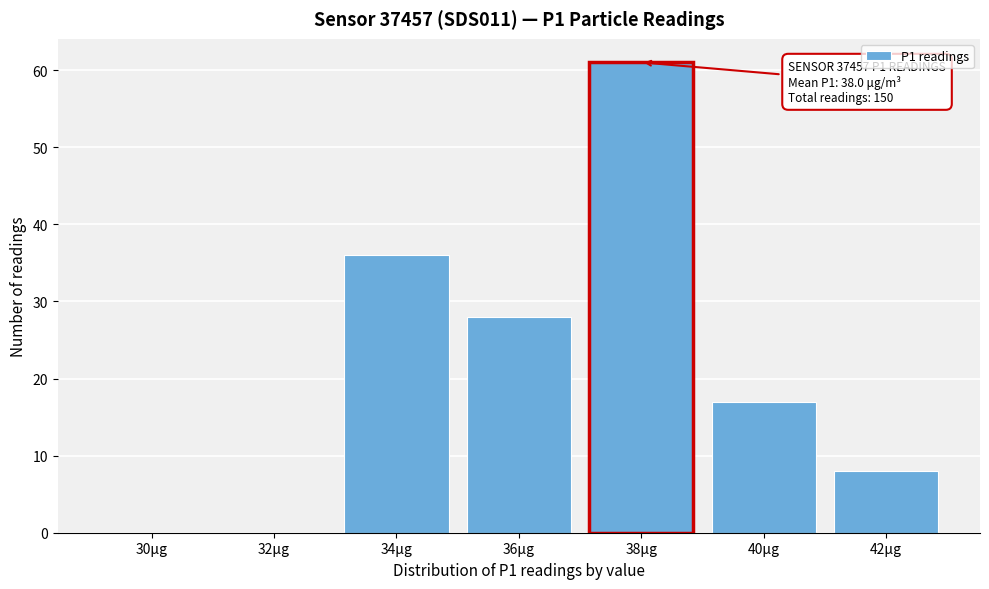

Reading right to left, list all the values displayed in this chart.

42μg=8	40μg=17	38μg=61	36μg=28	34μg=36	32μg=0	30μg=0